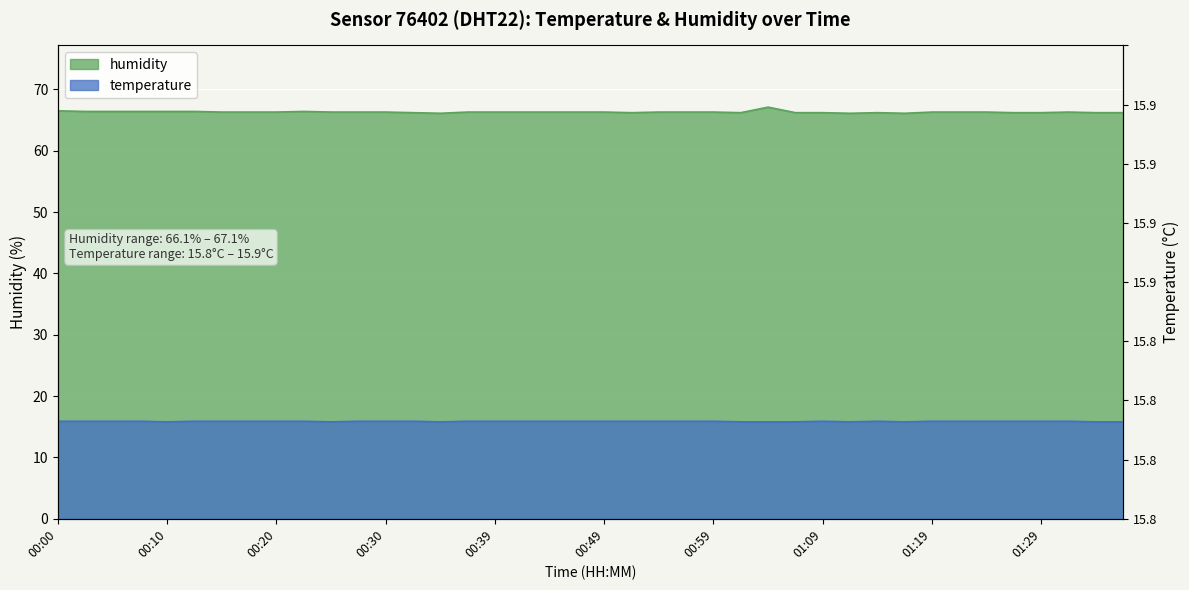

List the series in order of their overall mean, lowest first.

temperature, humidity